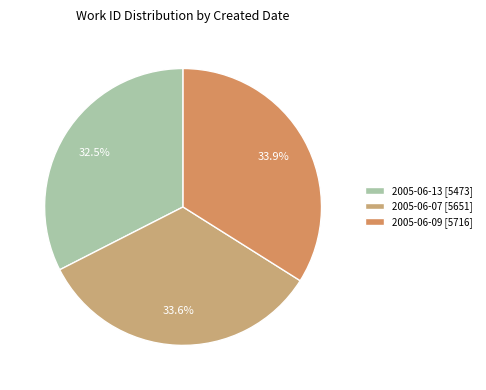

To the nearest percent, what is the average slice percentage?

33%